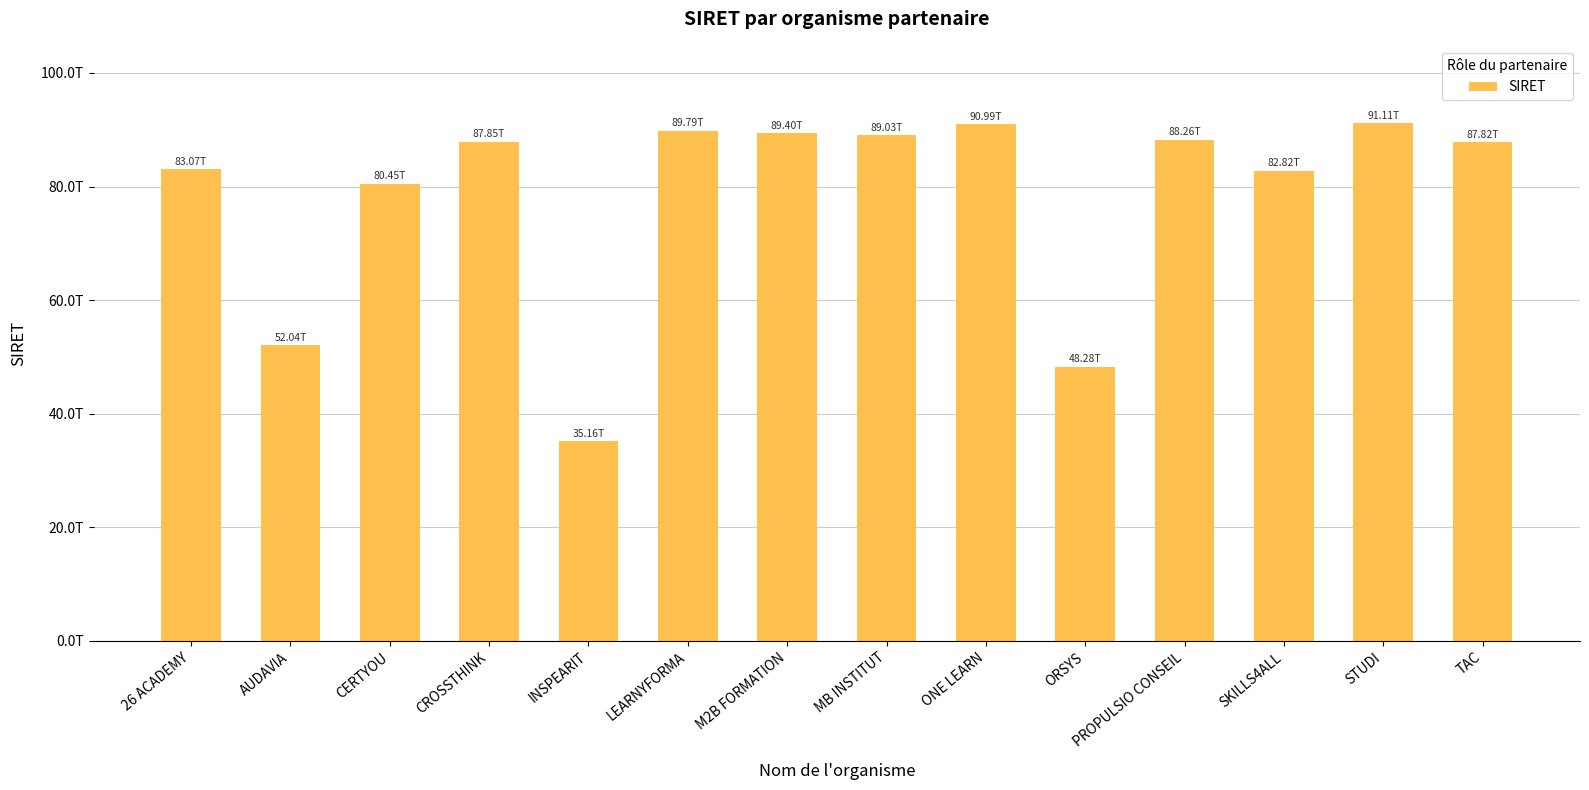

At which category does the chart reach its peak across all series?

STUDI